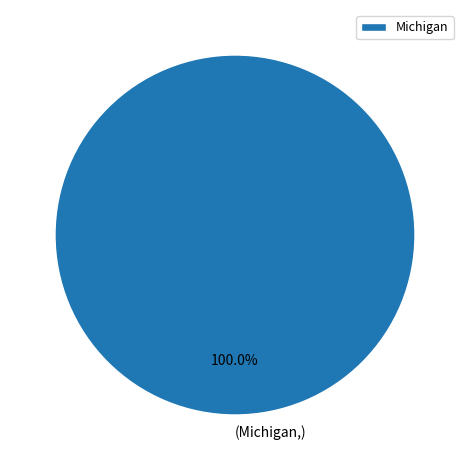

Does Michigan represent more than half of the total?

Yes